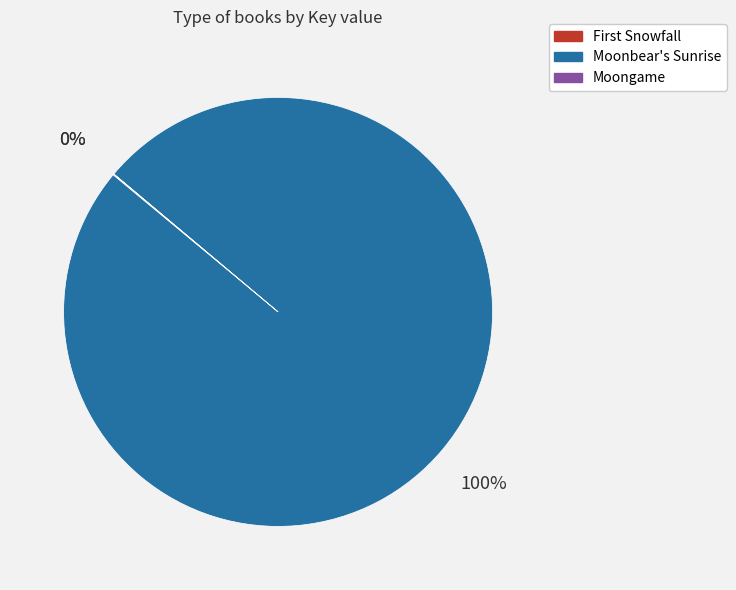

To the nearest percent, what is the difference between the largest and smallest slice percentages?

100%